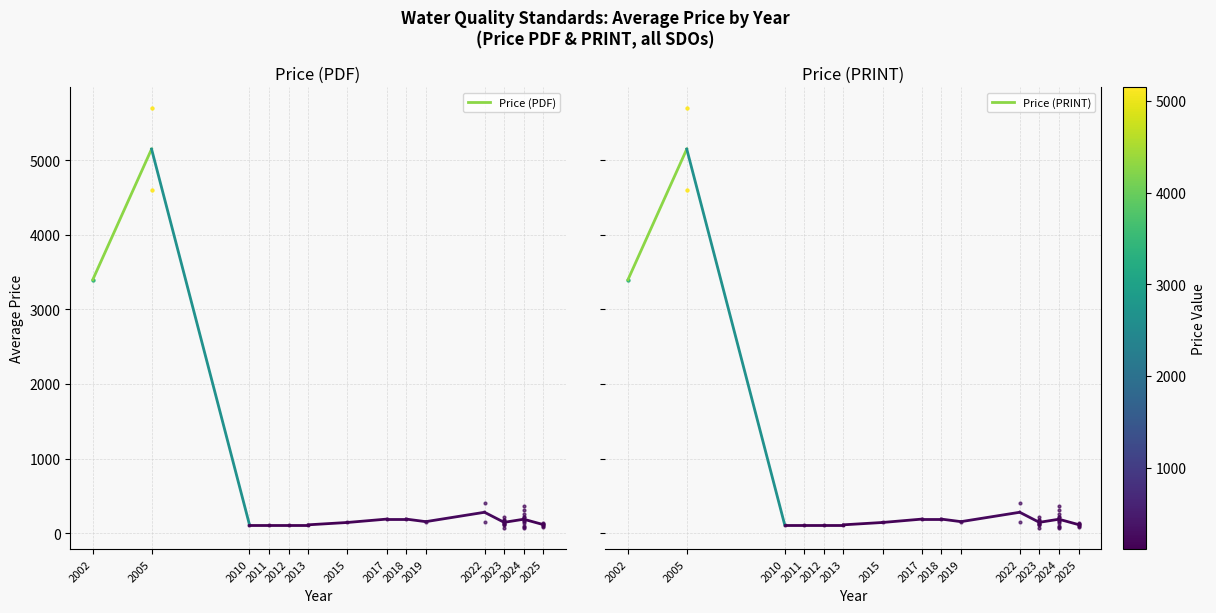

Which series has the largest range (max minus min)?

Price (PDF)